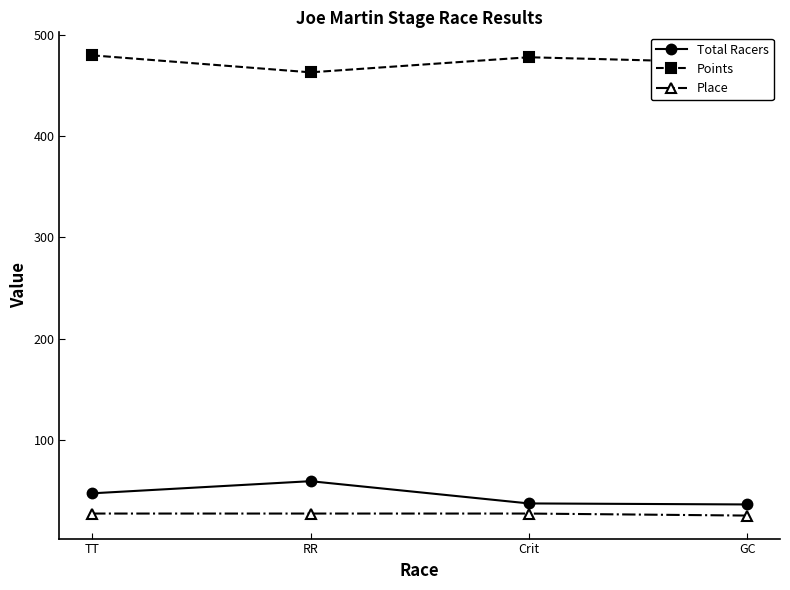

What is the approximate value of Points at GC?

472.5